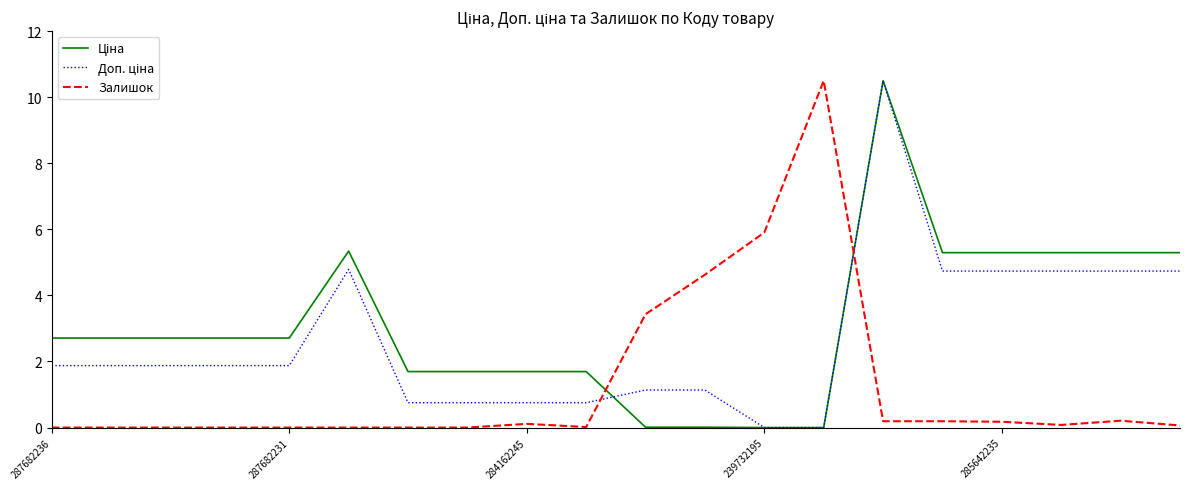

What is the greatest value displayed?

10.5